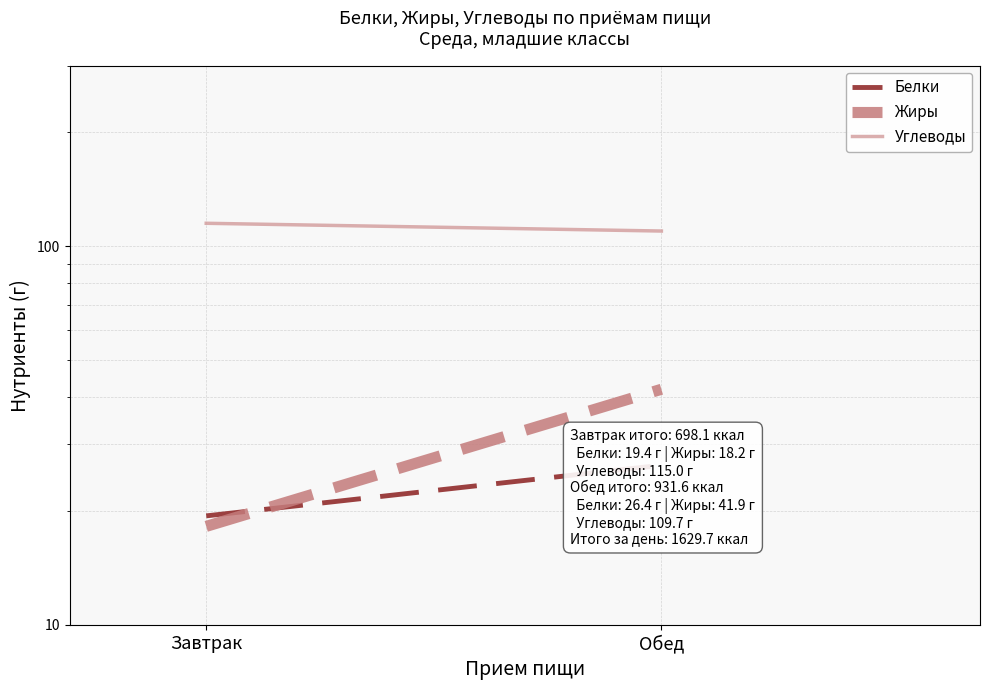

Which category has the lowest value in the Углеводы series?

Обед